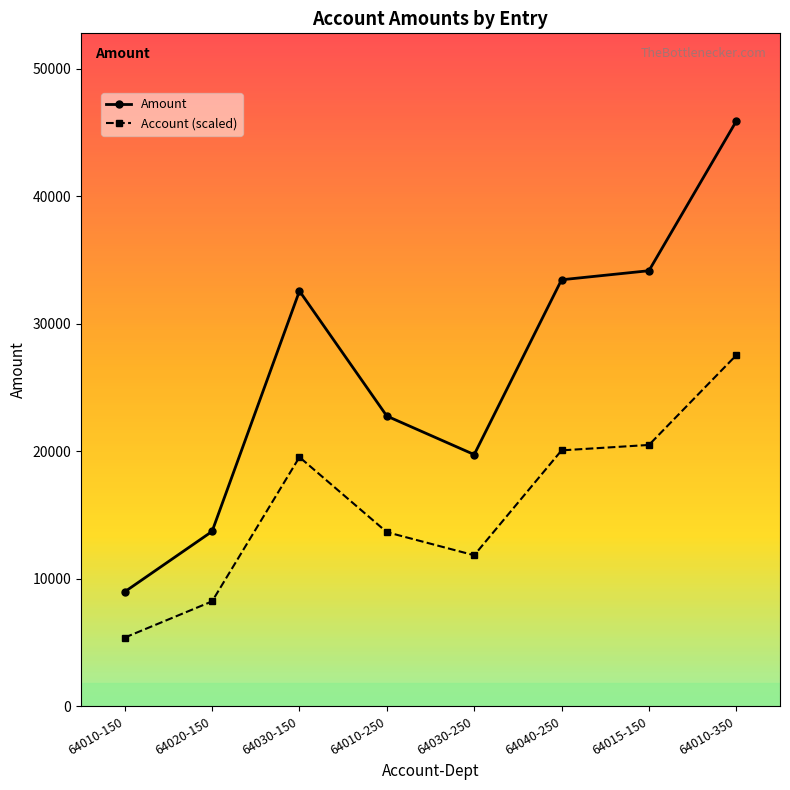

True or false: Account (scaled) and Amount intersect in this chart.

False